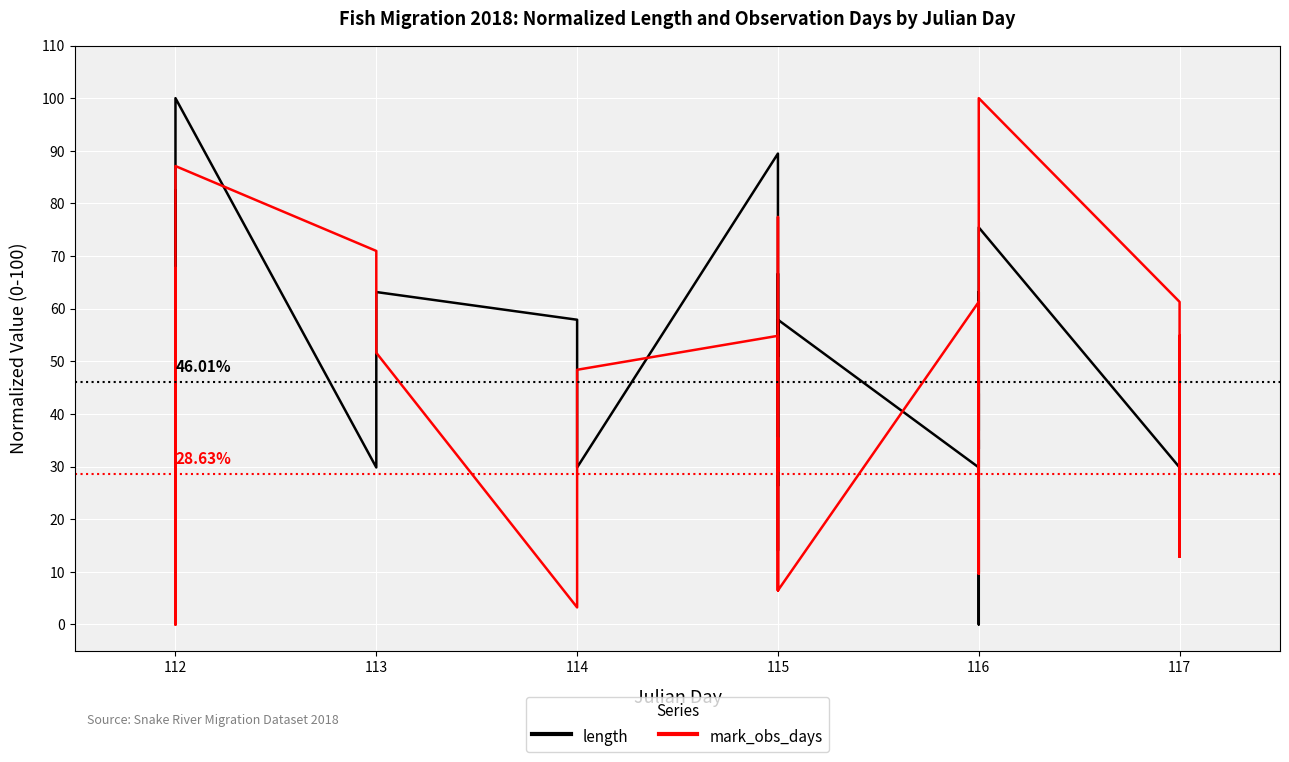

What is the difference between the second highest and minimum values in the mark_obs_days series?

87.1